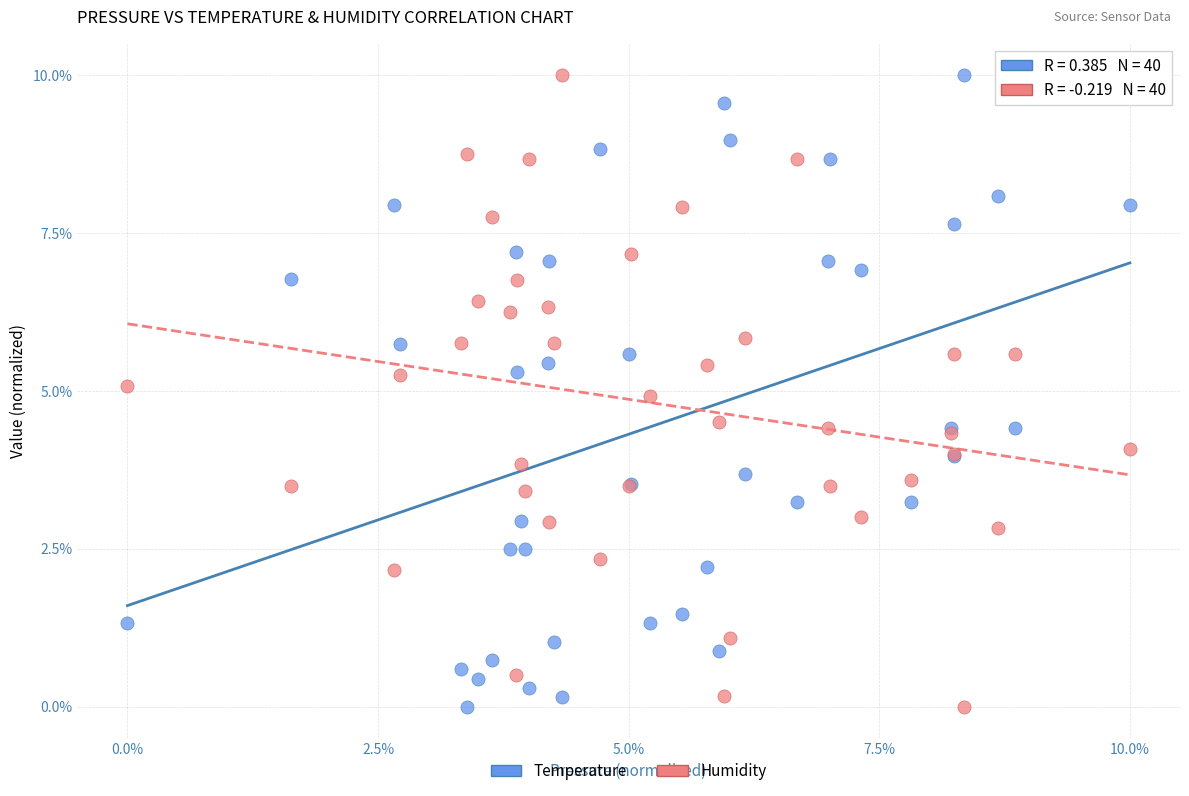

What is the X range (max minus min) for the scatter plot?

10.0